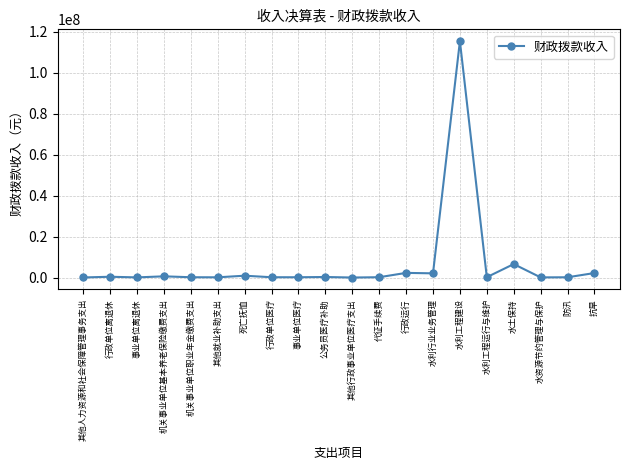

What is the change in value from 行政单位离退休 to 水利行业业务管理?

+1666050.2